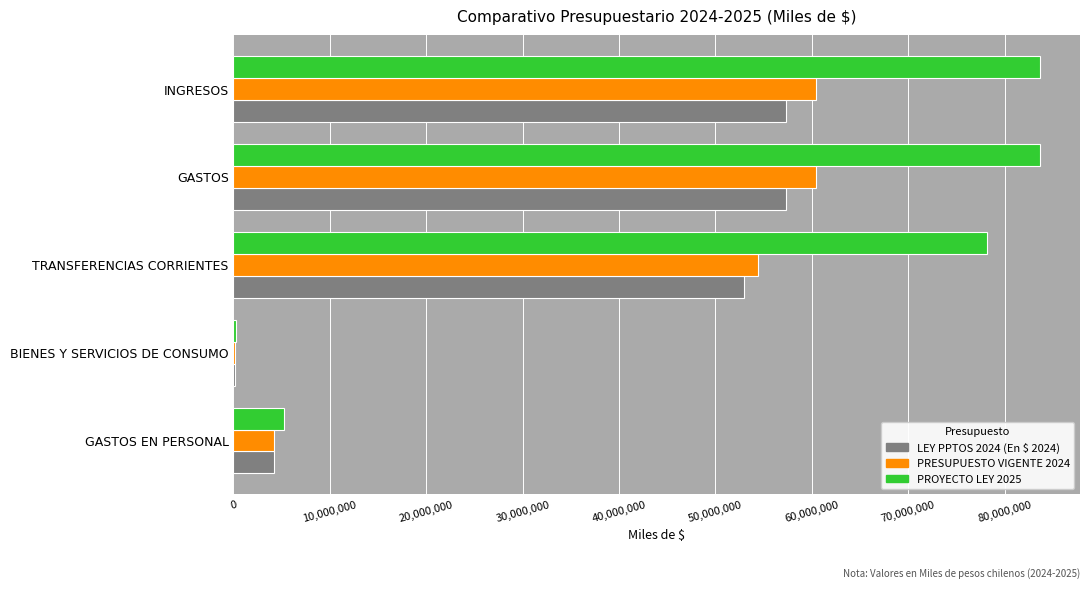

What is the total value across all series at TRANSFERENCIAS CORRIENTES?

185530602